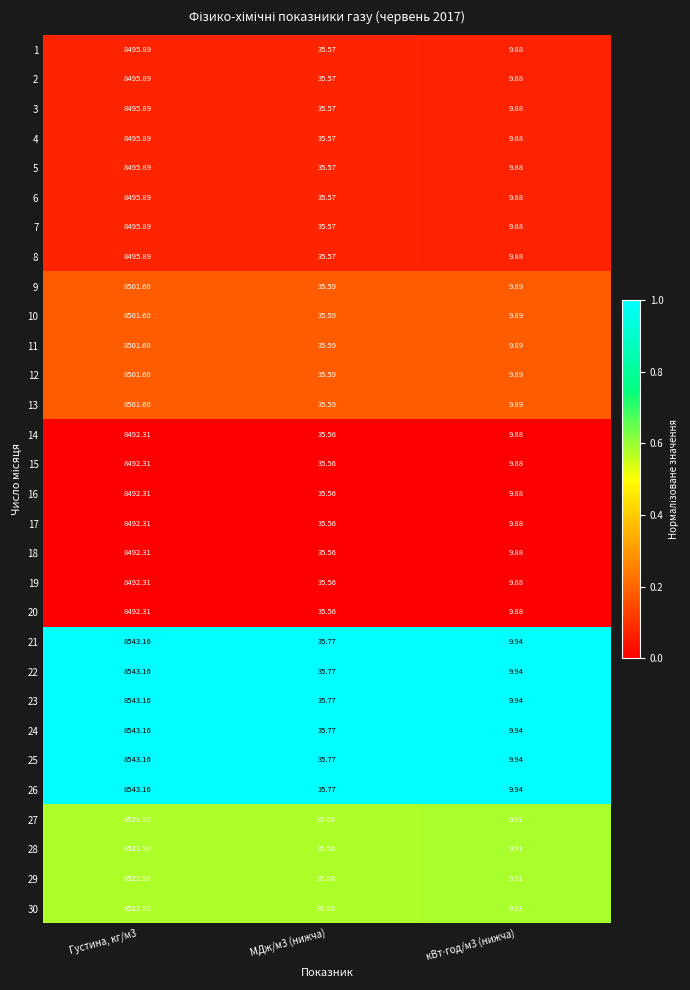

Is the value of 26 at МДж/м3 (нижча) greater than the value of 15 at Густина, кг/м3?

No